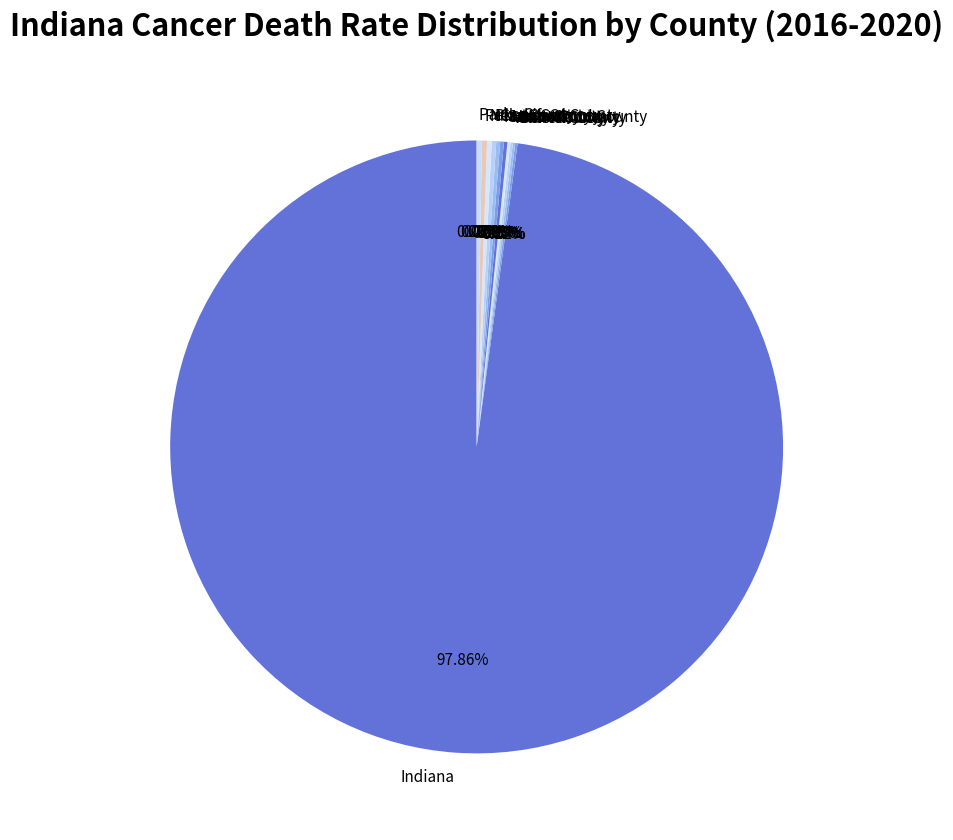

What is the largest slice in the pie chart?

Indiana